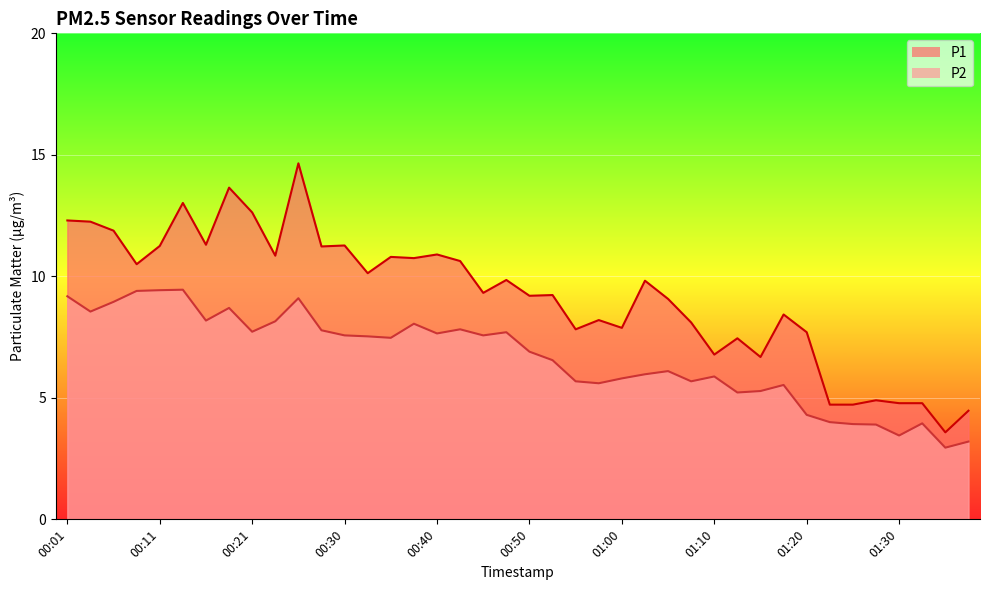

Rank the series at 00:11 from lowest to highest value.

P2, P1